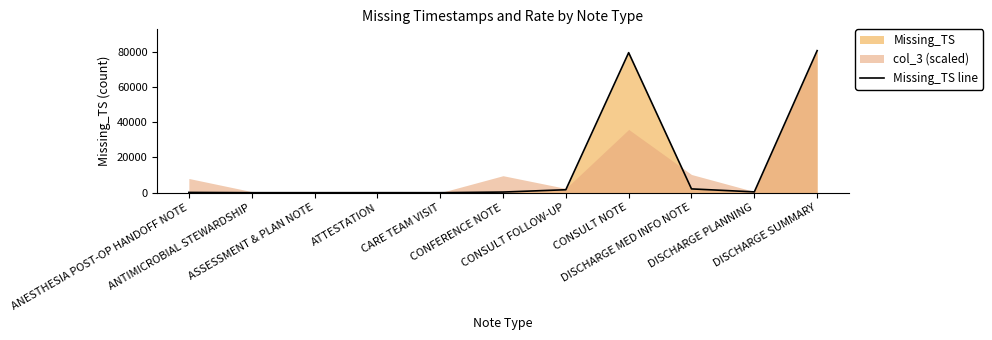

List the labels in order of value, largest first.

DISCHARGE SUMMARY, CONSULT NOTE, DISCHARGE MED INFO NOTE, CONSULT FOLLOW-UP, DISCHARGE PLANNING, CONFERENCE NOTE, ANESTHESIA POST-OP HANDOFF NOTE, ATTESTATION, ANTIMICROBIAL STEWARDSHIP, ASSESSMENT & PLAN NOTE, CARE TEAM VISIT